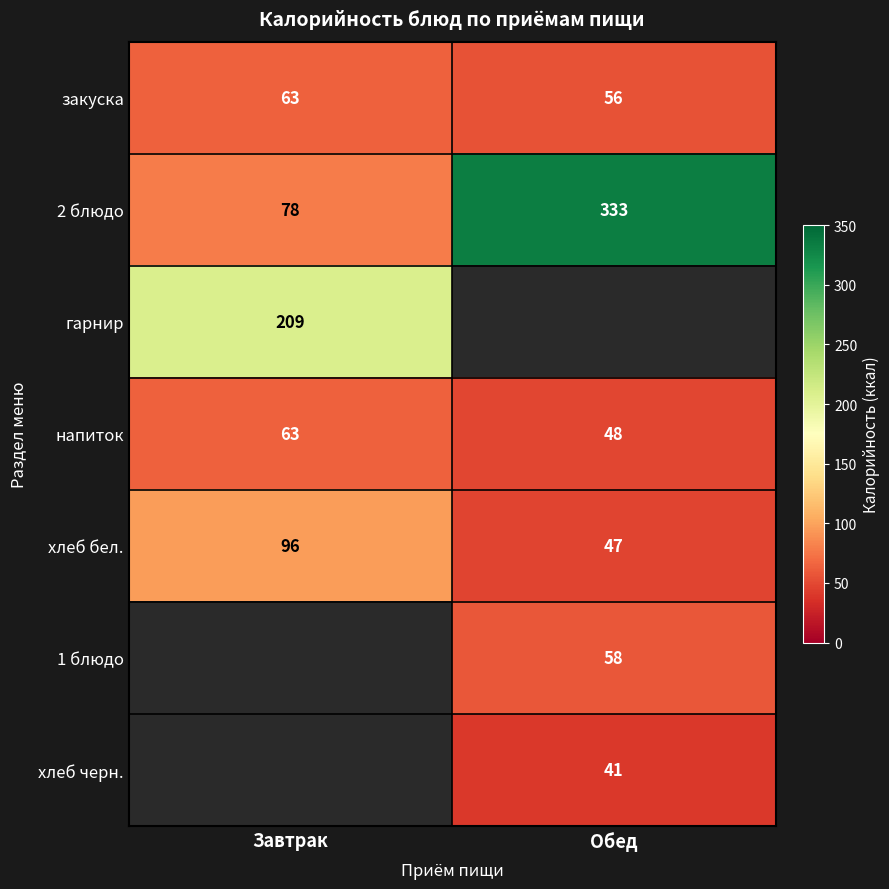

The value of 2 блюдо at Обед is 333. True or false?

True